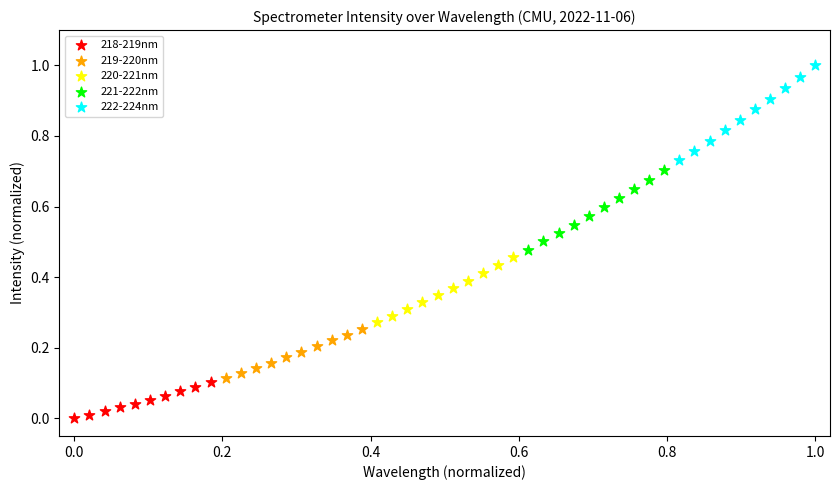

Which series contains the lowest Y value?

218-219nm